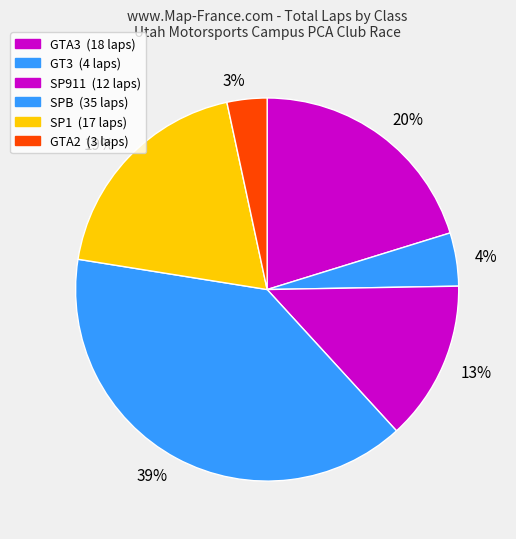

True or false: 39% accounts for 47% of the total.

False